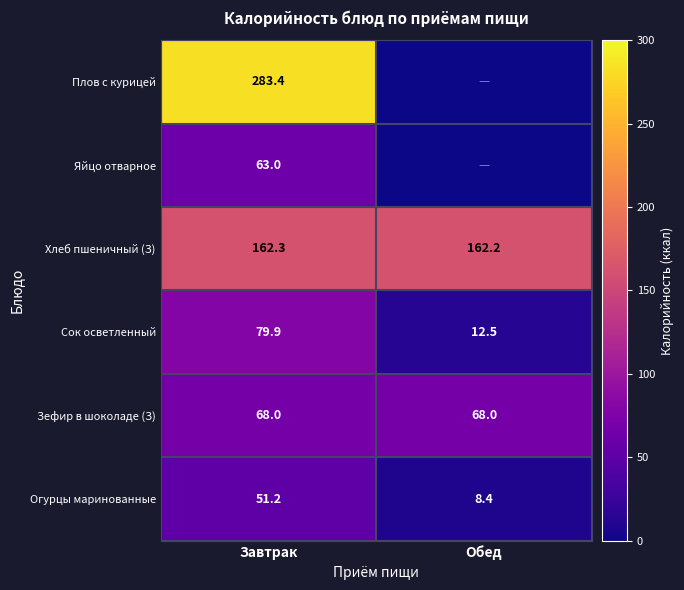

Read the Хлеб пшеничный (З) value at Завтрак.

162.3